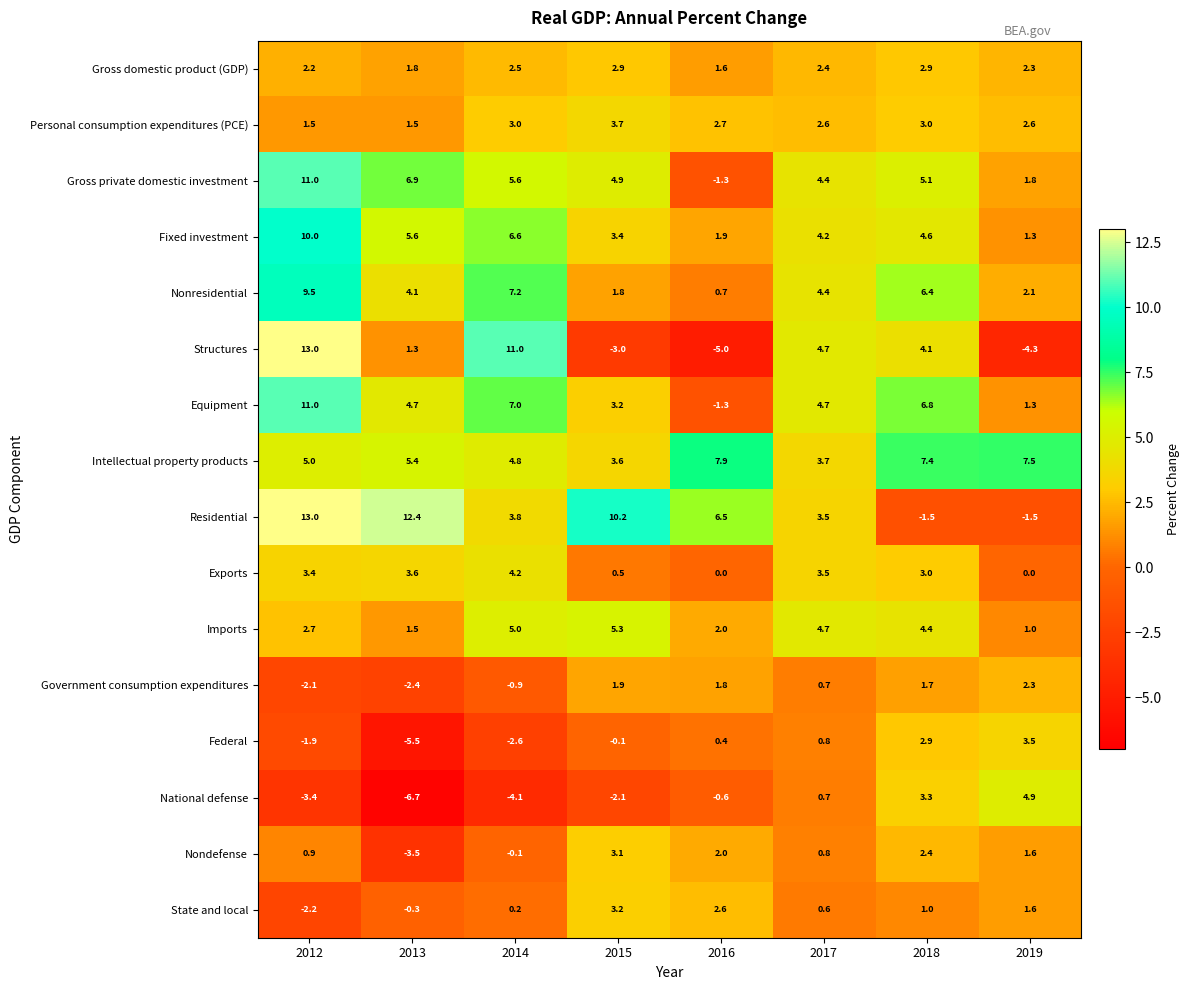

The value of Federal at 2013 is -9.5. True or false?

False